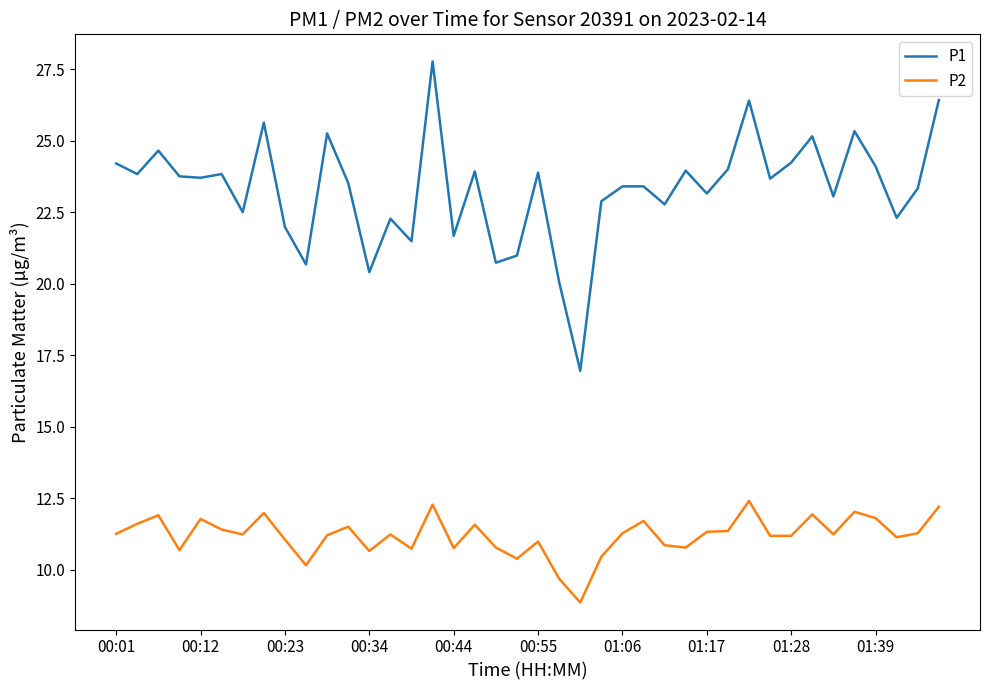

List the series in order of their overall mean, lowest first.

P2, P1